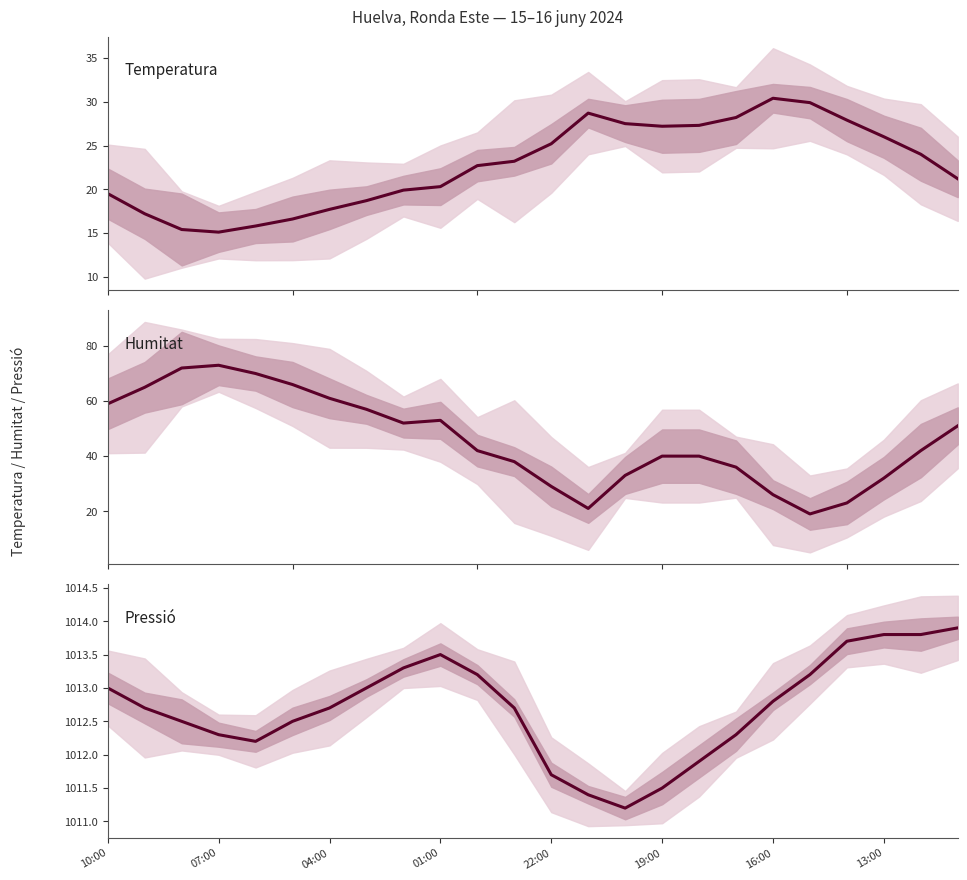

What is the total value across all series at 16:00?

1069.2